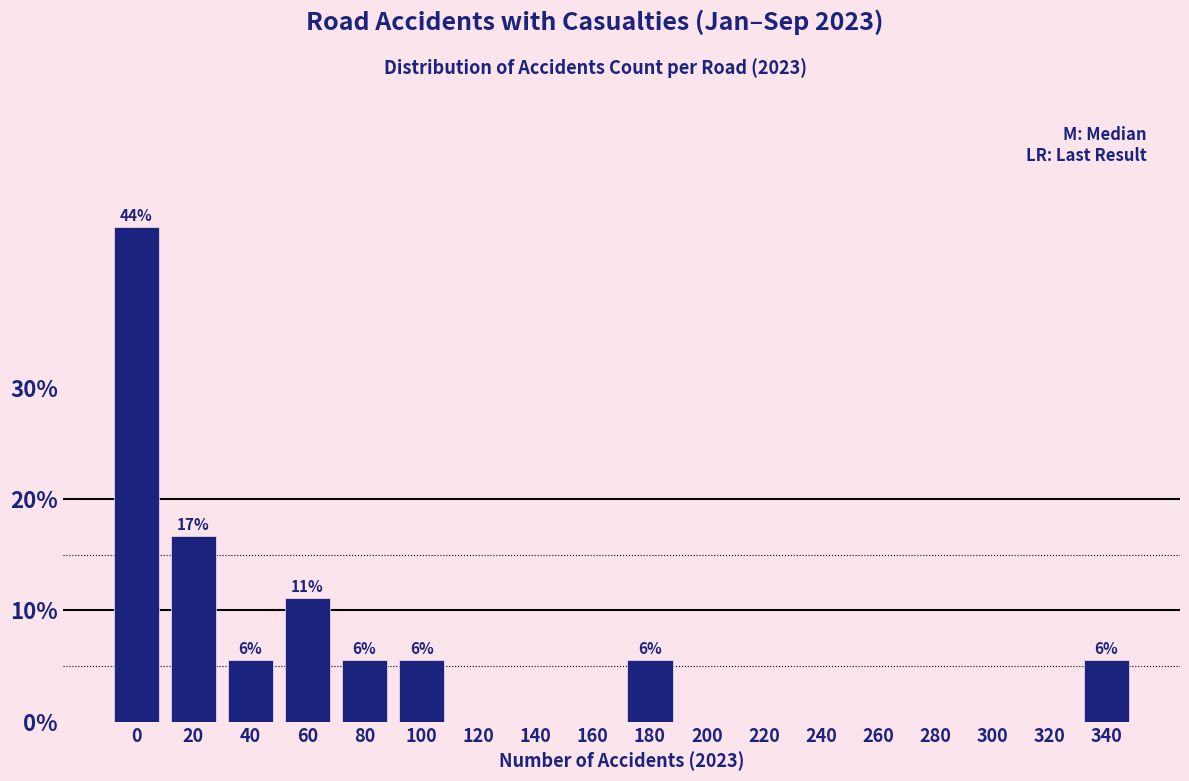

Reading left to right, transcribe all the data shown in this chart.

0=44.4	20=16.7	40=5.6	60=11.1	80=5.6	100=5.6	120=0.0	140=0.0	160=0.0	180=5.6	200=0.0	220=0.0	240=0.0	260=0.0	280=0.0	300=0.0	320=0.0	340=5.6